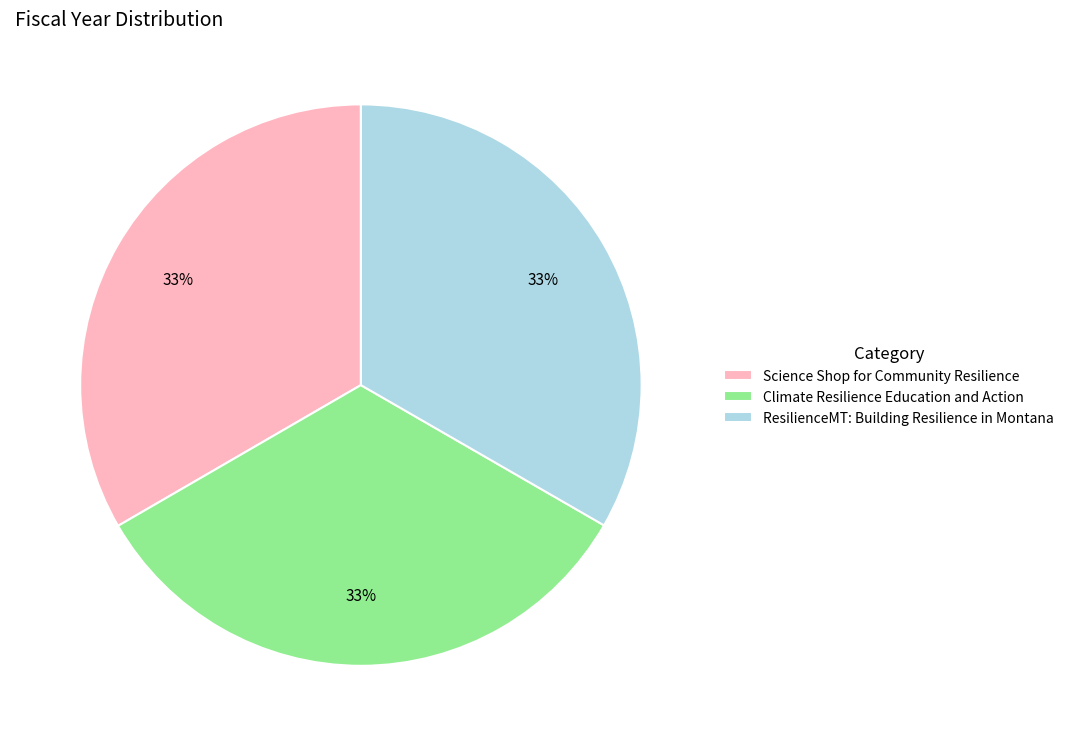

The Climate Resilience Education and Action slice represents 19% of the pie. True or false?

False